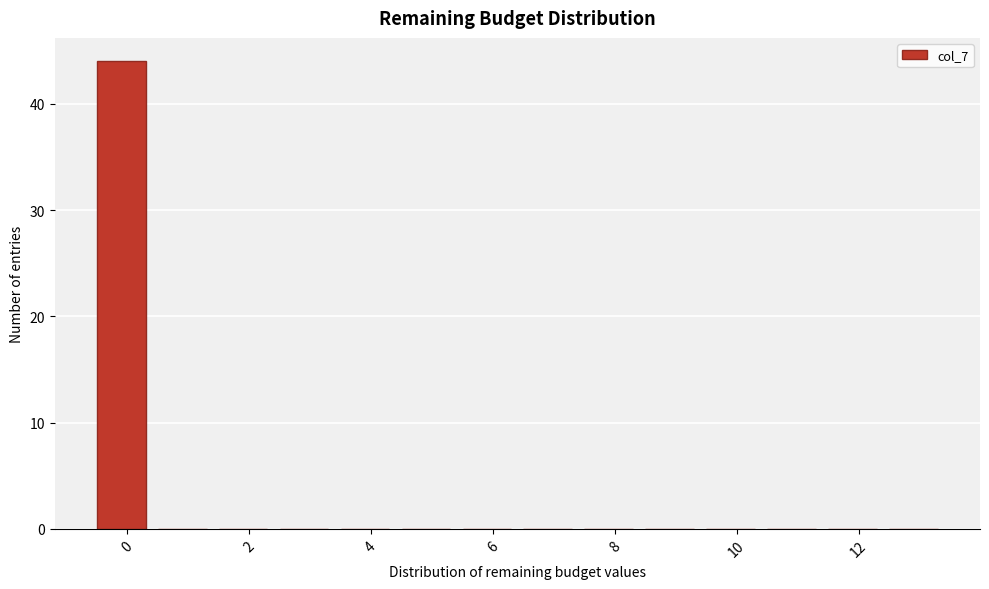

How tall is the bar that spans -0.5 to 0.5 on the x-axis? Neither the bar edges nor the heights are printed on the chart, so give them approximately, as read against the axes.

44